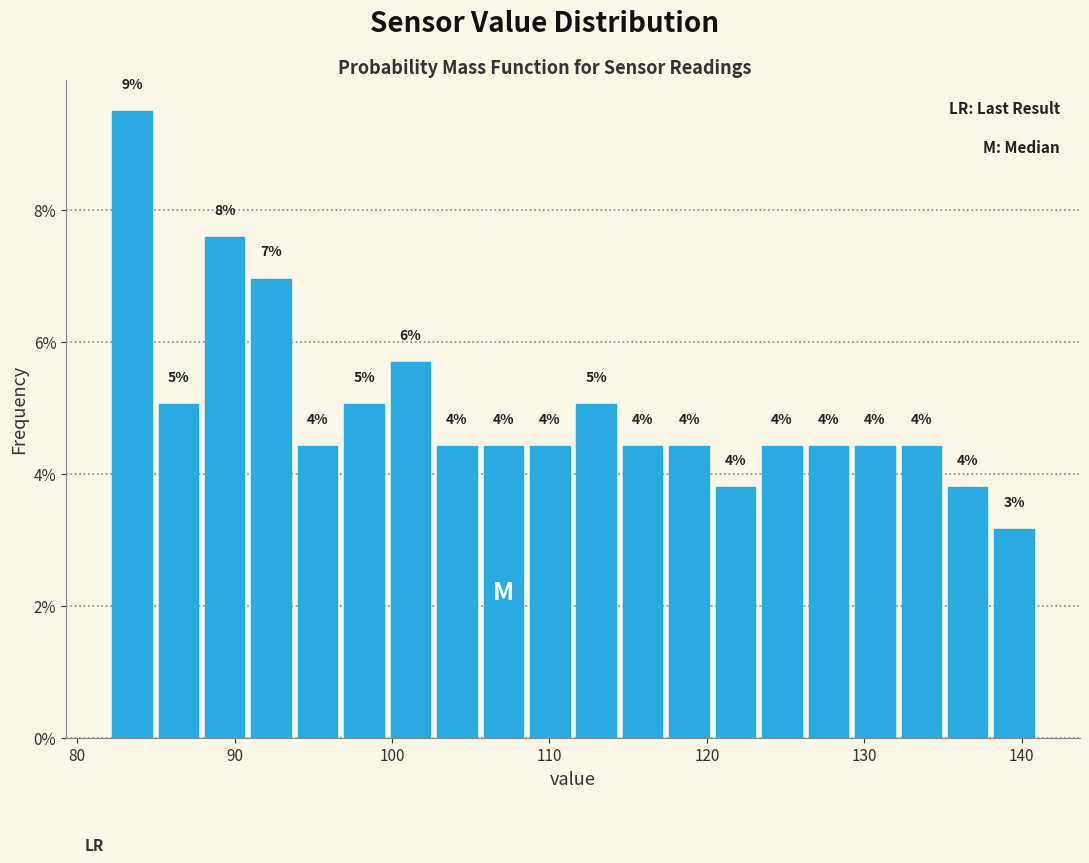

Around what value on the x-axis is the tallest bar? Give the approximate position of its centre, as read against the axis.

83